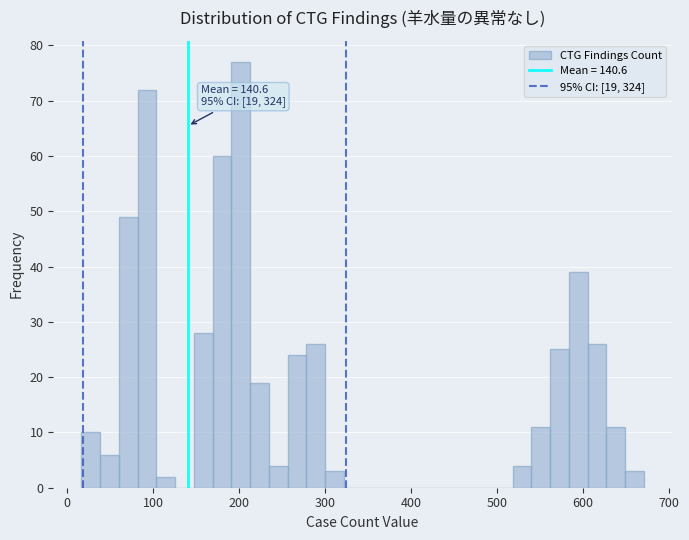

Read against the x-axis, roughly where is the centre of the tallest bar?

200